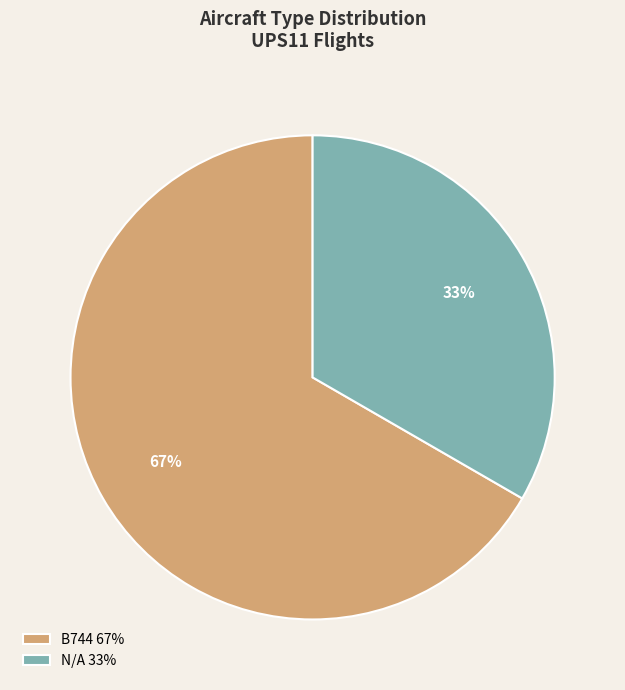

To the nearest percent, what is the average slice percentage?

50%